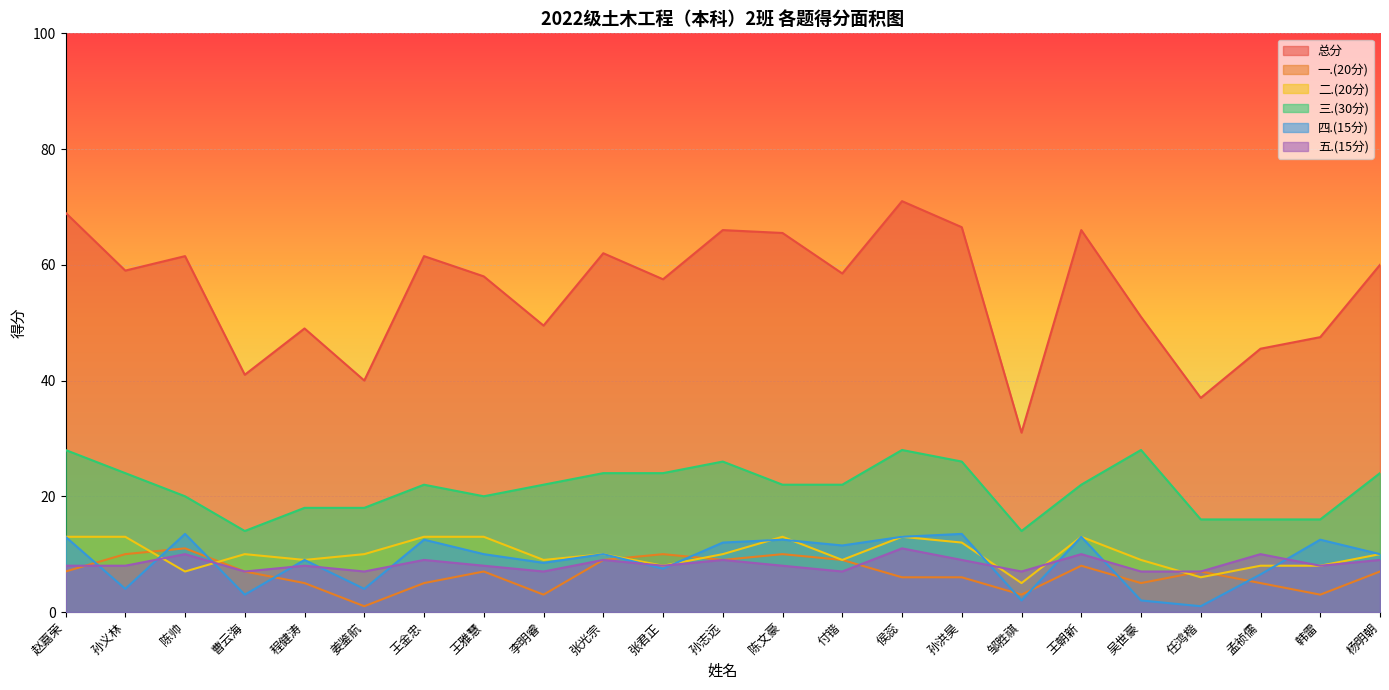

What is the difference between the second highest and minimum values in the 三.(30分) series?

14.0